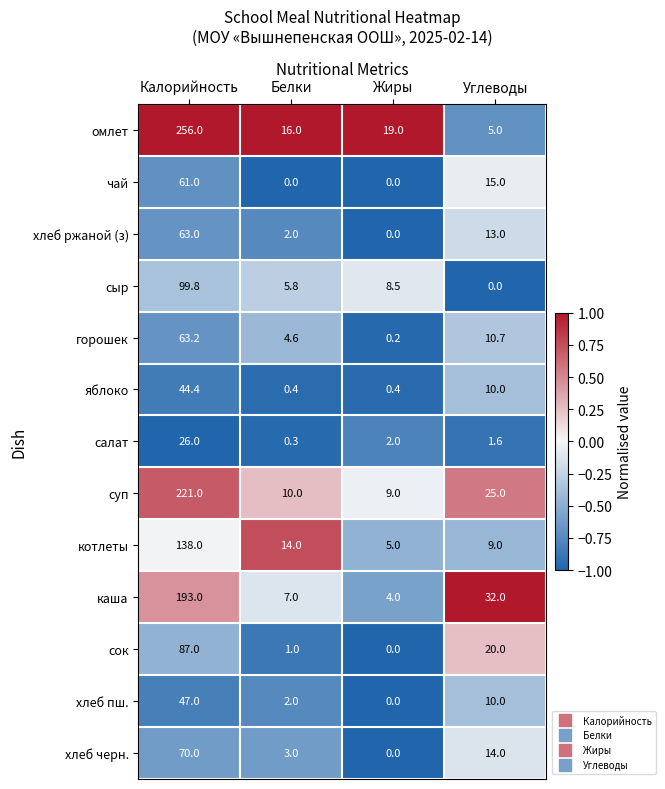

At which label does каша first exceed 32?

Калорийность